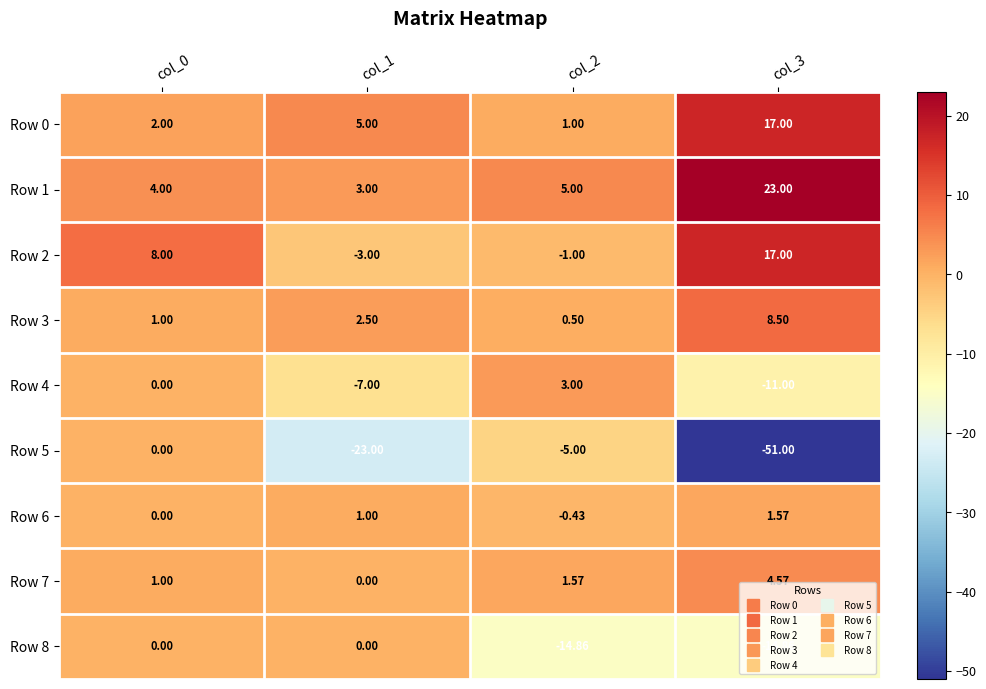

Is the value of Row 0 at col_3 greater than the value of Row 4 at col_2?

Yes